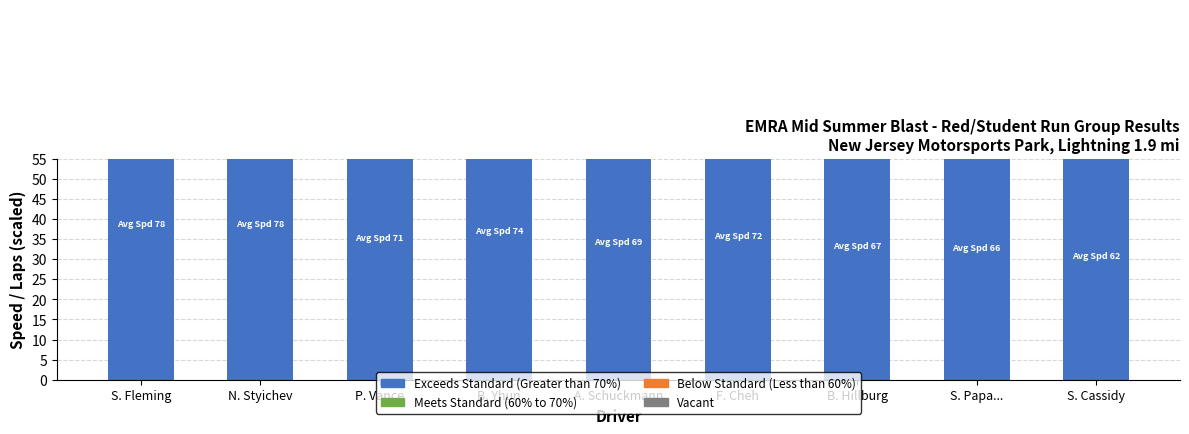

Which series has the largest total across all categories?

Exceeds Standard (Greater than 70%)